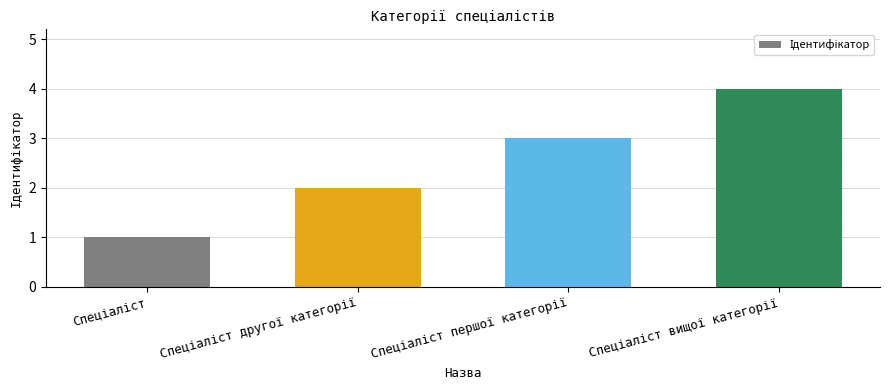

What is the greatest value displayed?

4